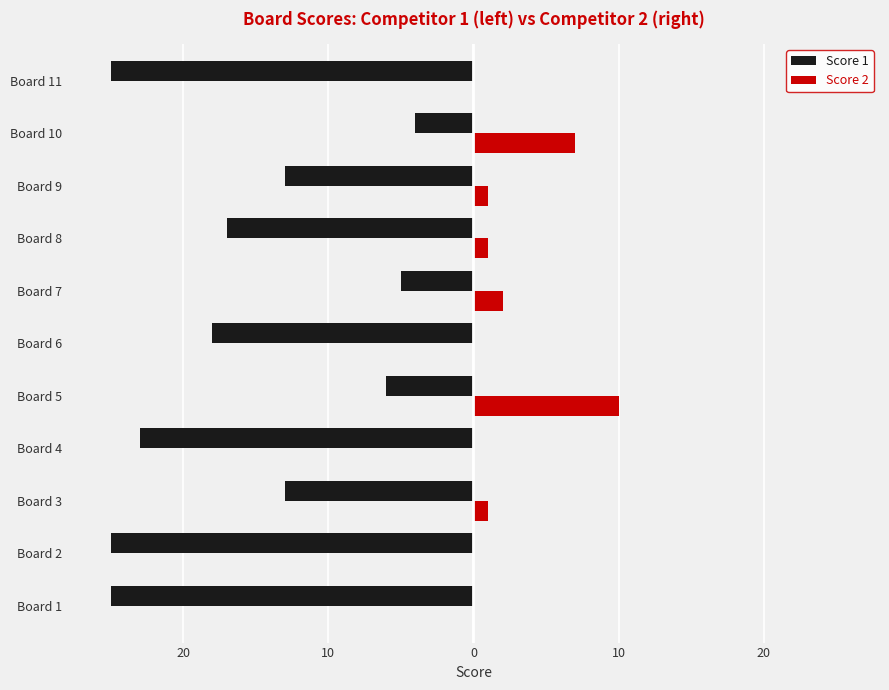

What are all the series names shown in the legend?

Score 1, Score 2